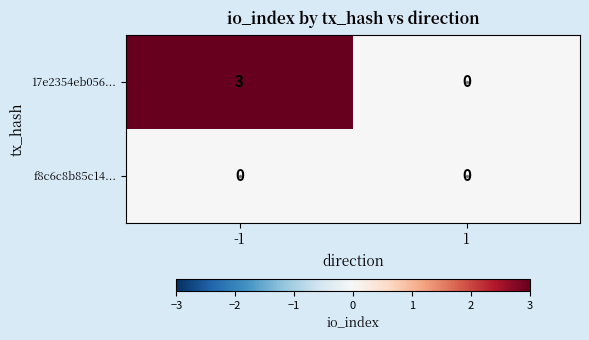

The f8c6c8b85c14... series shows 0 at 1. True or false?

True